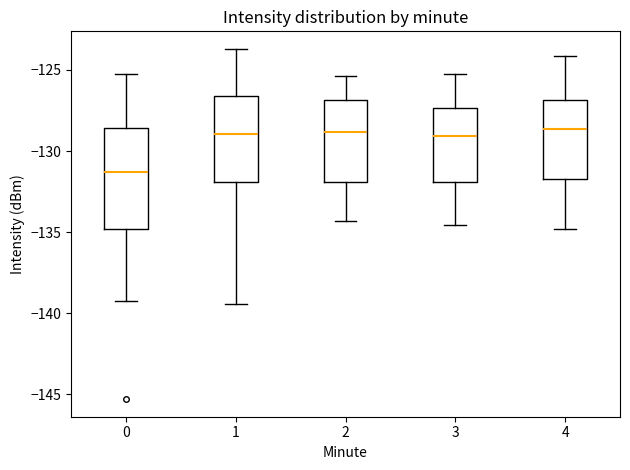

Reading left to right, read every box against the y-axis: the position of its median line, the range the box covers, and the ends of its whiskers. The values are not printed on the chart, so give them approximately, as read against the axis.

0: median -131.5, box -135.0 to -128.5, whiskers -139.5 to -125.0
1: median -129.0, box -132.0 to -126.5, whiskers -139.5 to -123.5
2: median -129.0, box -132.0 to -127.0, whiskers -134.5 to -125.5
3: median -129.0, box -132.0 to -127.5, whiskers -134.5 to -125.0
4: median -128.5, box -131.5 to -127.0, whiskers -135.0 to -124.0